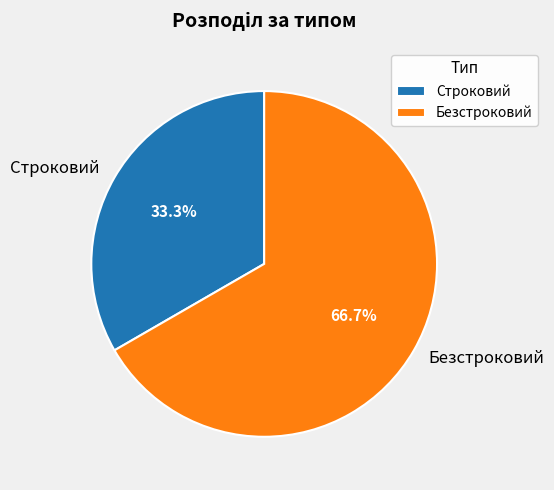

The Строковий slice represents 33% of the pie. True or false?

True